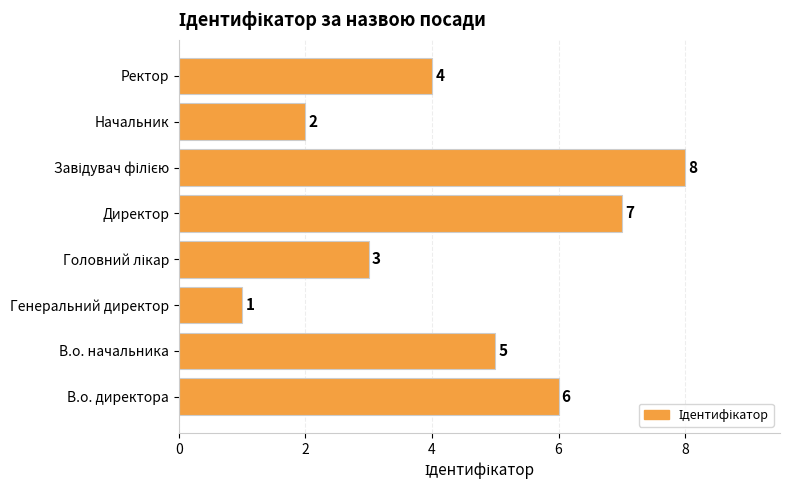

What is the greatest value displayed?

8